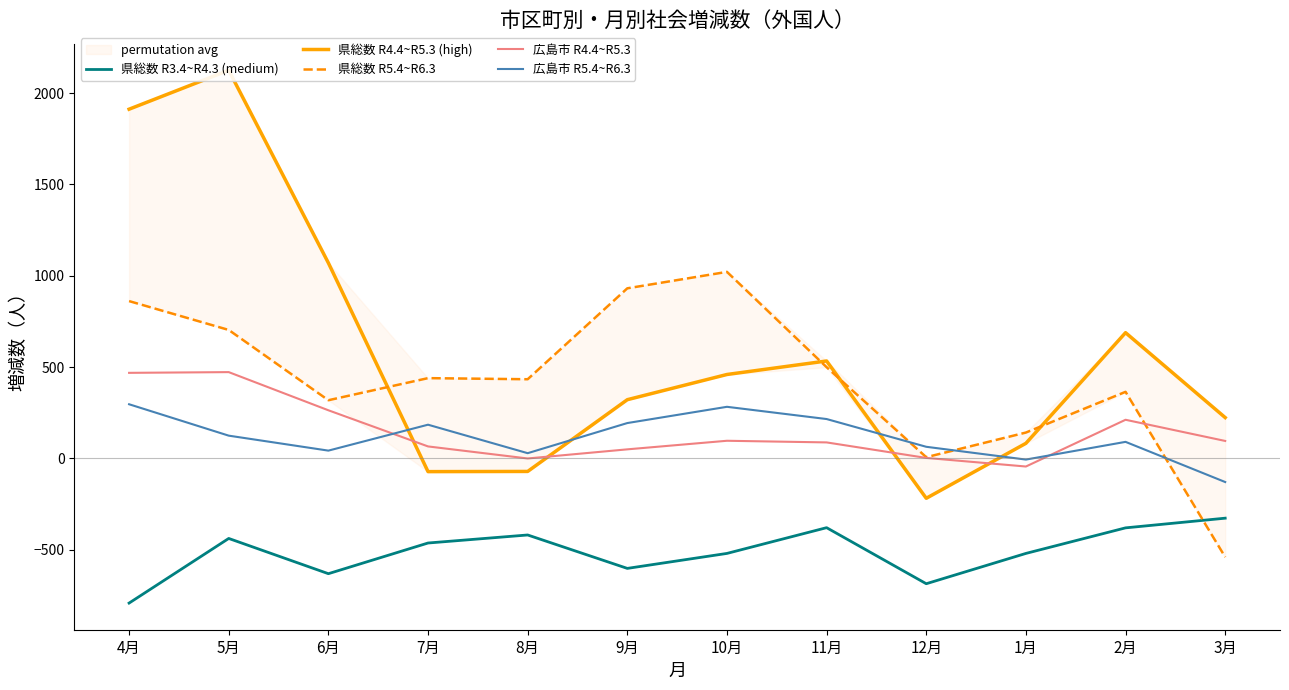

What is the difference between the second highest and minimum values in the 広島市 R5.4~R6.3 series?

412